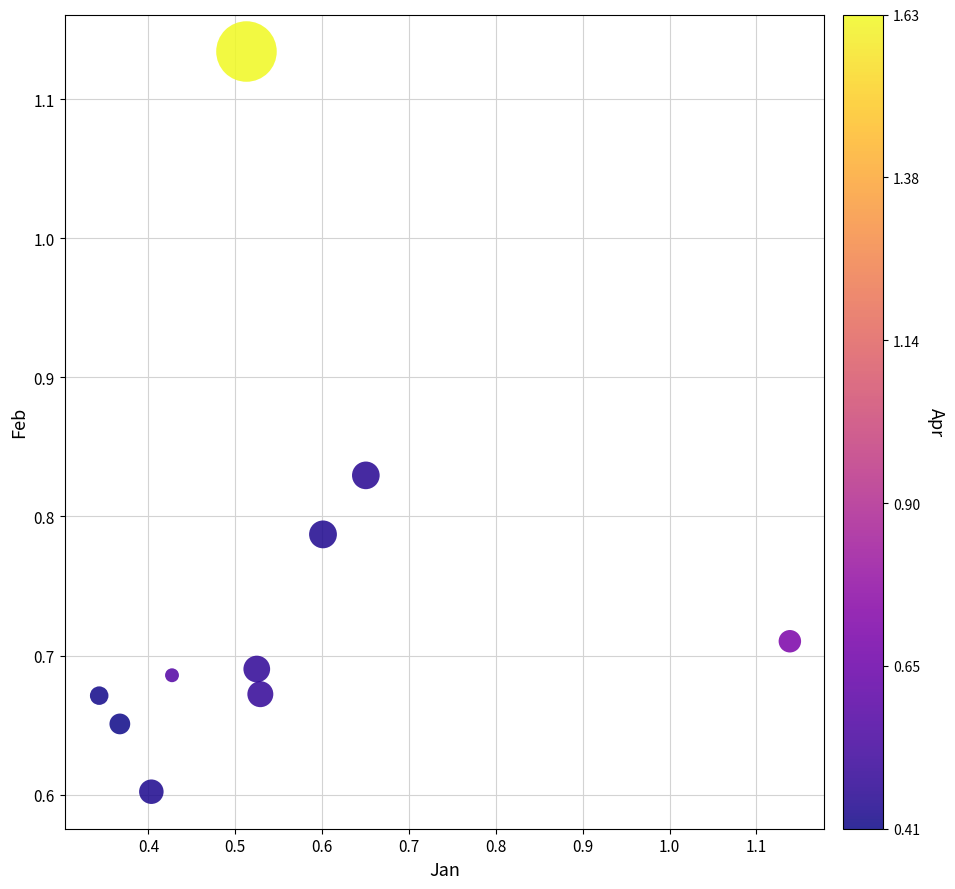

What Y value in the scatter plot is closest to 0?

0.6